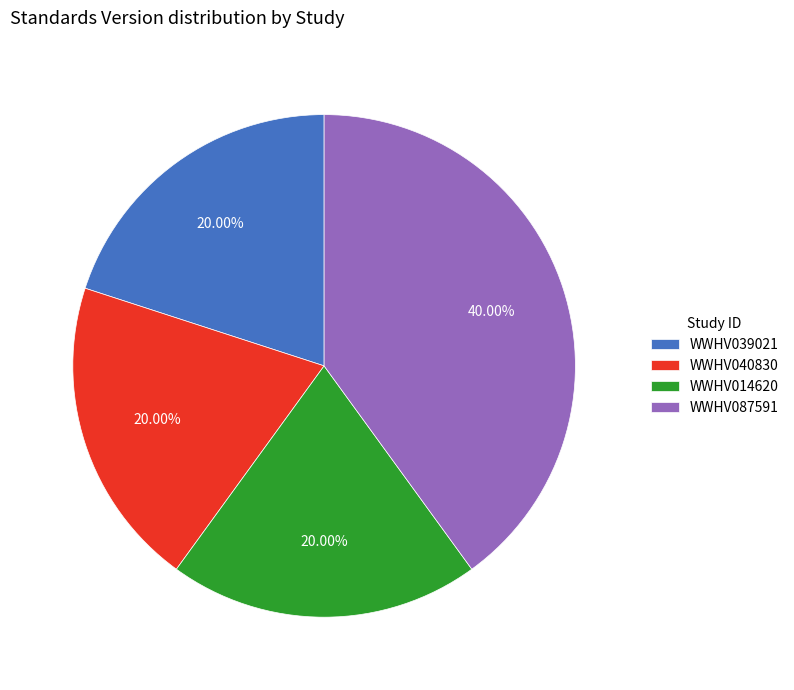

Is there a majority slice in this chart?

No